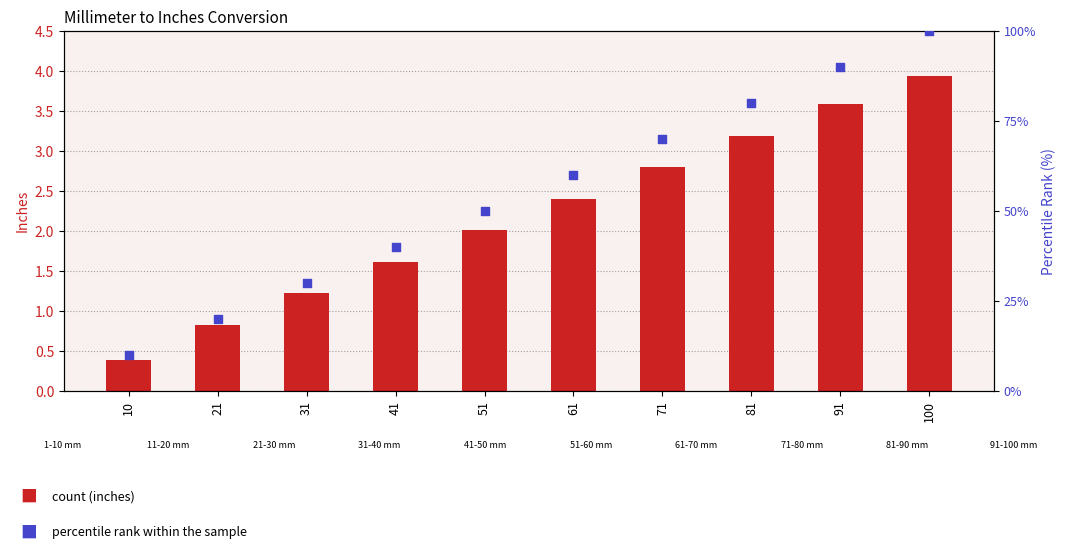

What are all the series names shown in the legend?

count, percentile rank within the sample